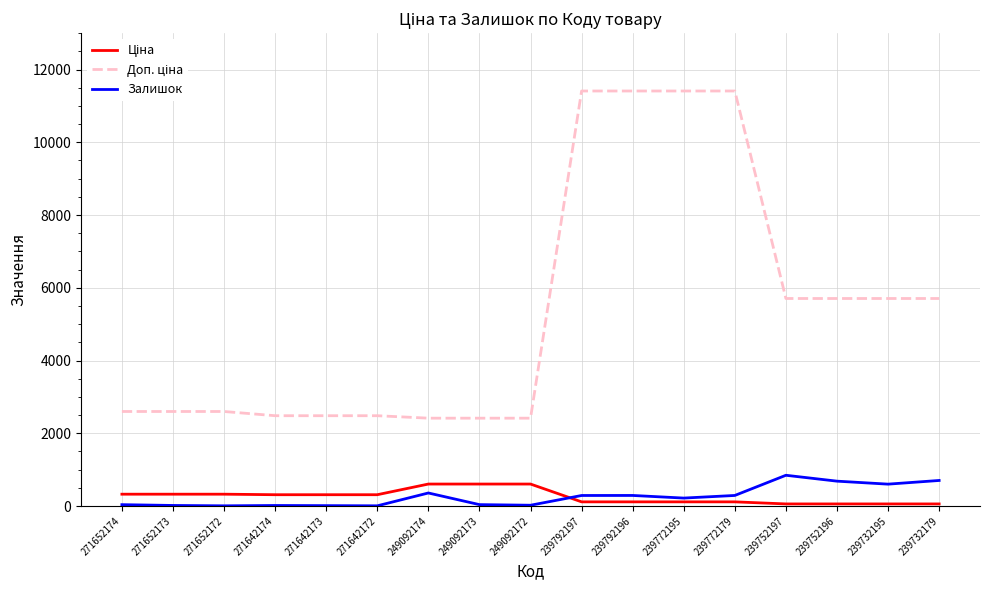

What is the highest value of the Залишок series?

845.0